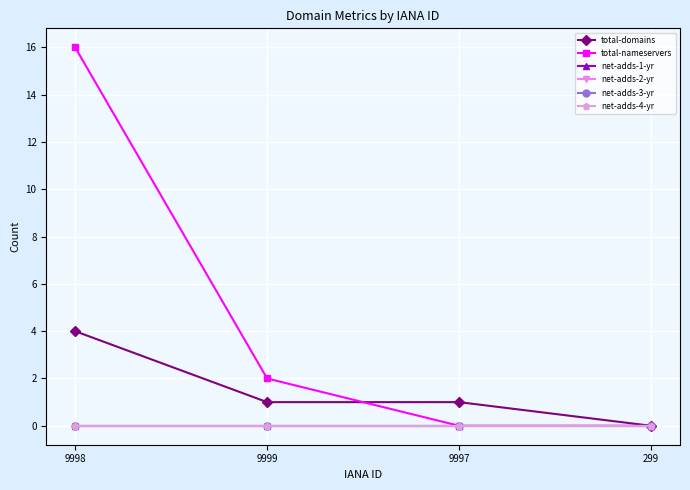

True or false: total-domains and total-nameservers cross at least once.

True